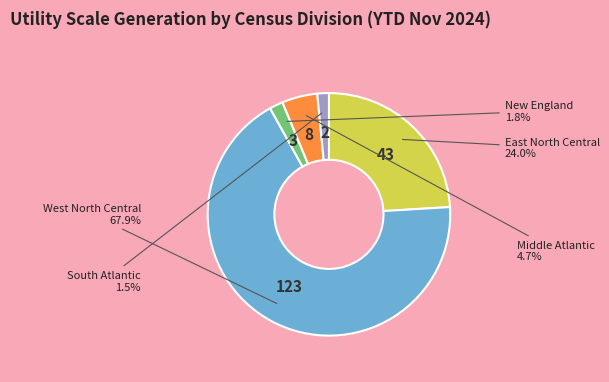

Does any single category account for the majority?

Yes